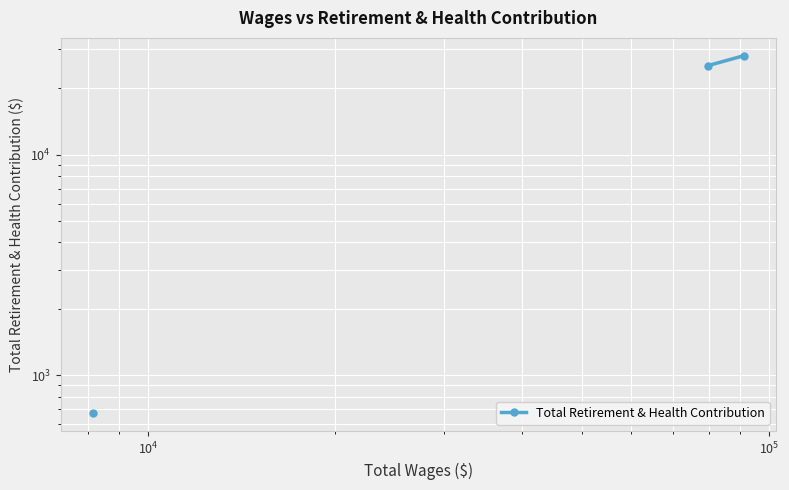

How many lines are shown in the chart?

1